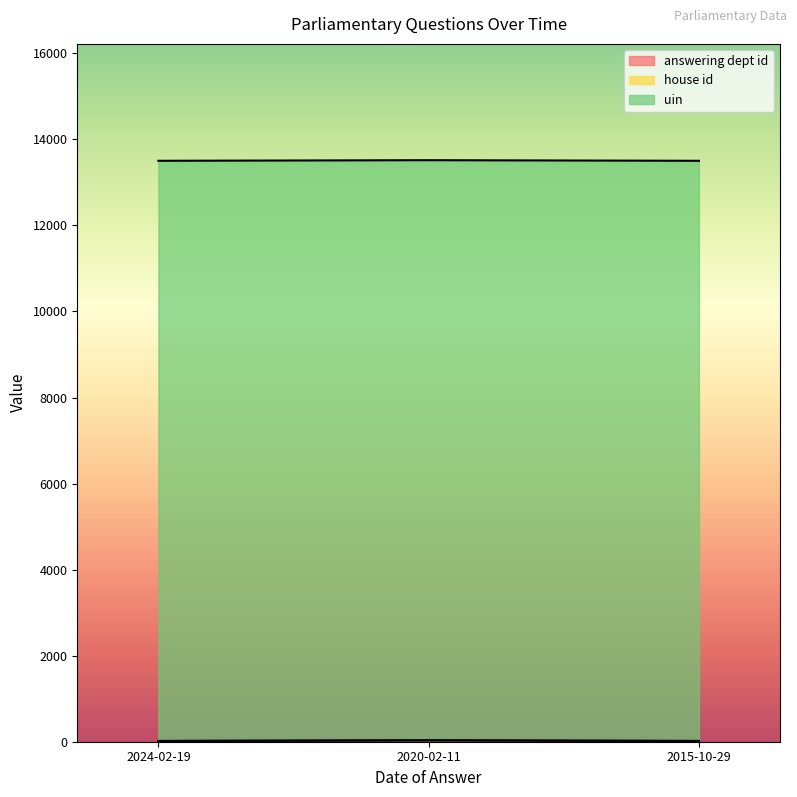

Reading right to left, transcribe all the data shown in this chart.

answering dept id: 17	31	17
house id: 1	1	1
uin: 13484	13484	13484